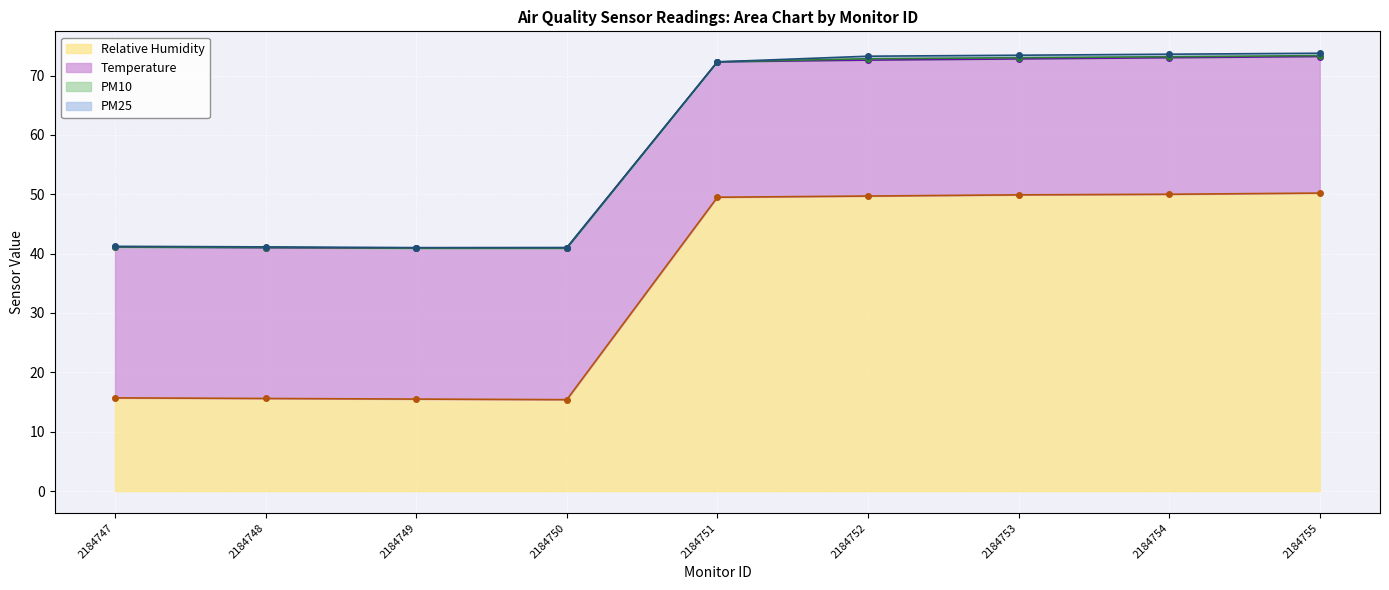

What is the lowest value of the Relative Humidity series?

15.4